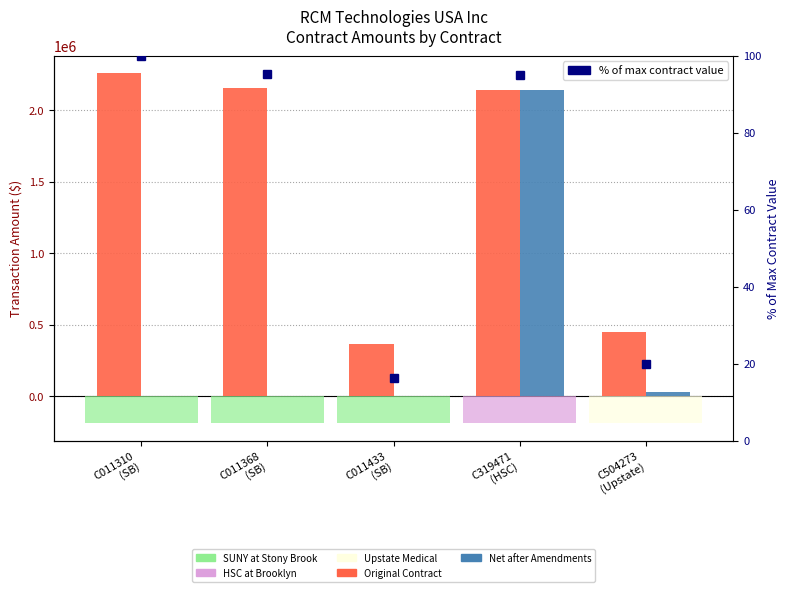

What is the maximum value shown in the chart?

2257037.5